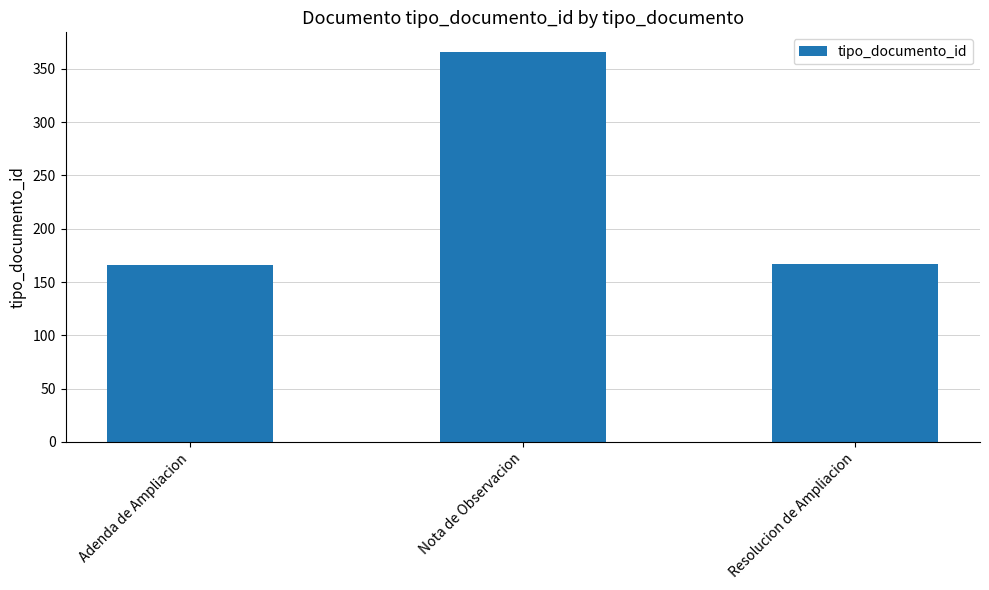

What is the value of the 1st bar from the left?

166